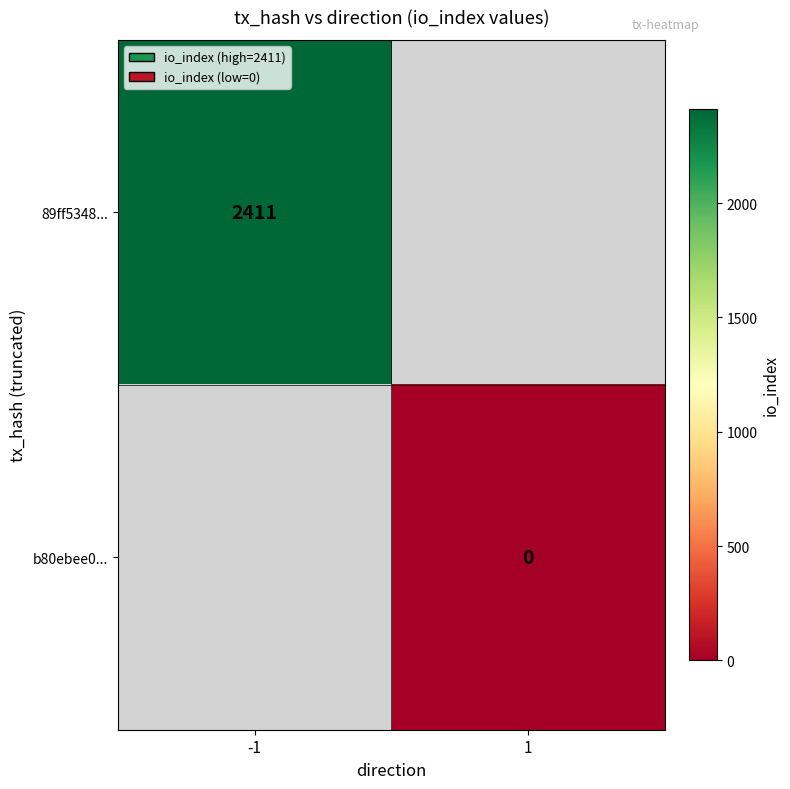

Is the value of 89ff5348... at -1 greater than the value of b80ebee0... at 1?

Yes